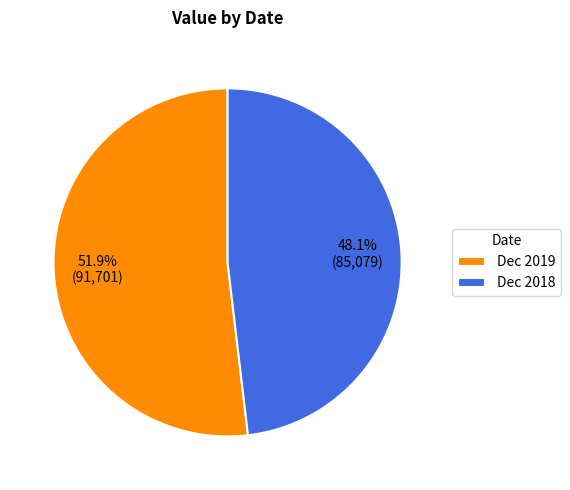

Between Dec 2018 and Dec 2019, which is larger?

Dec 2019